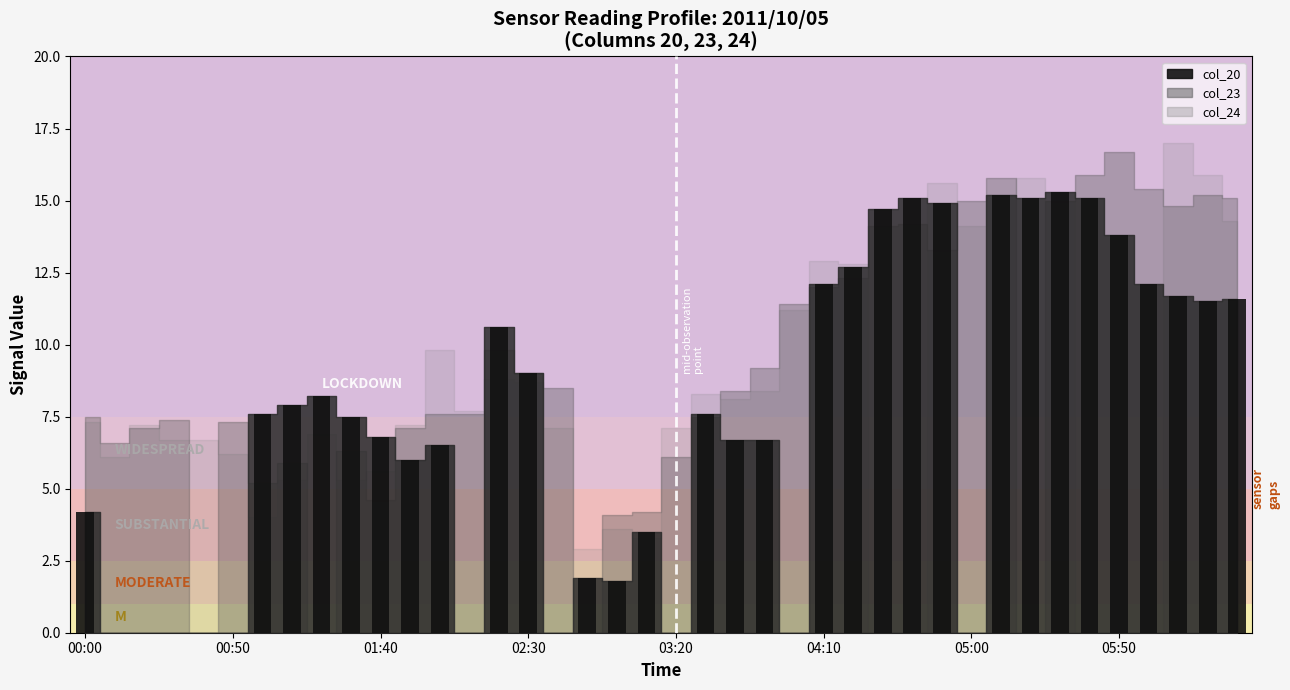

What is the maximum value shown in the chart?

15.3